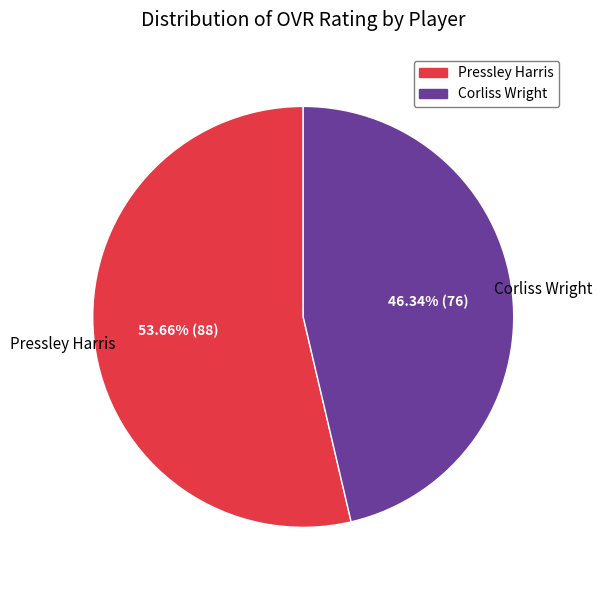

The Pressley Harris slice represents 63% of the pie. True or false?

False